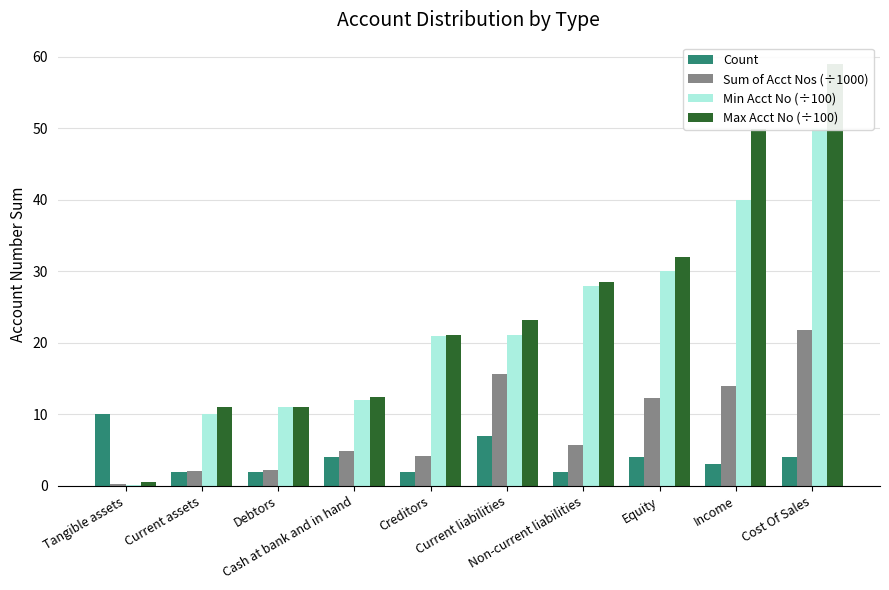

Between Current assets and Non-current liabilities, which series saw the biggest shift?

Min Acct No (÷100)